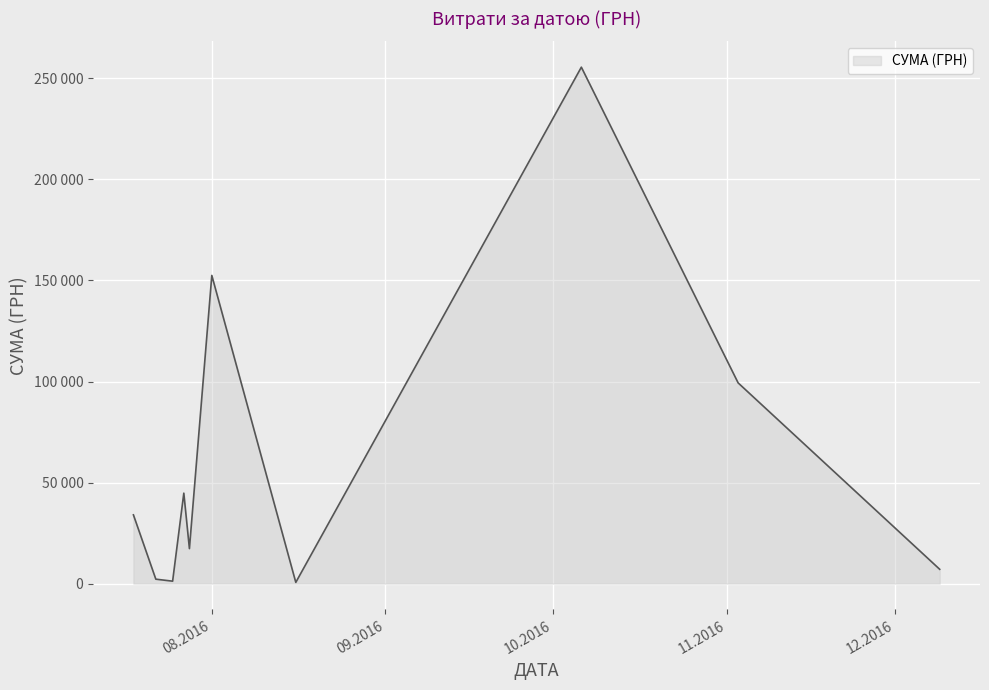

Does the chart have visible grid lines?

Yes